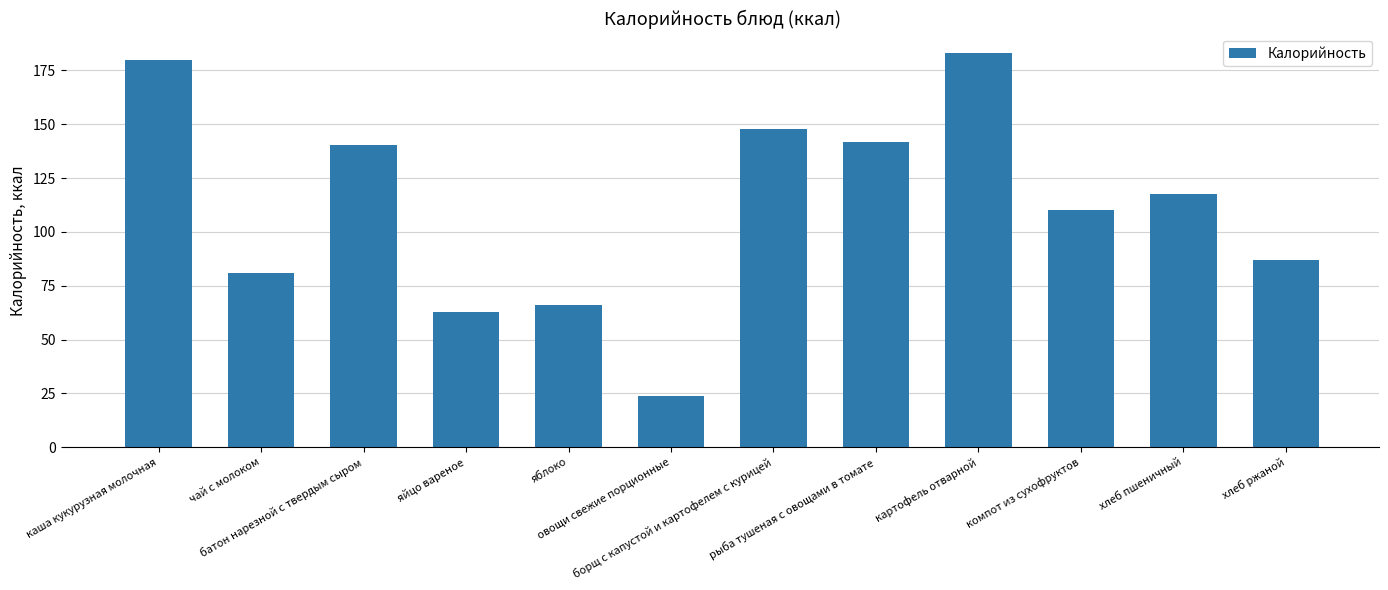

Which has a higher value, хлеб ржаной or рыба тушеная с овощами в томате?

рыба тушеная с овощами в томате